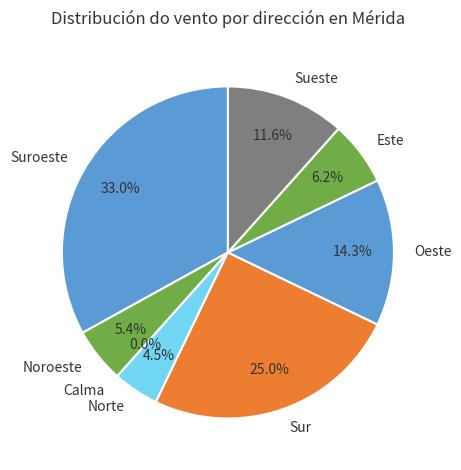

True or false: Suroeste accounts for 21% of the total.

False